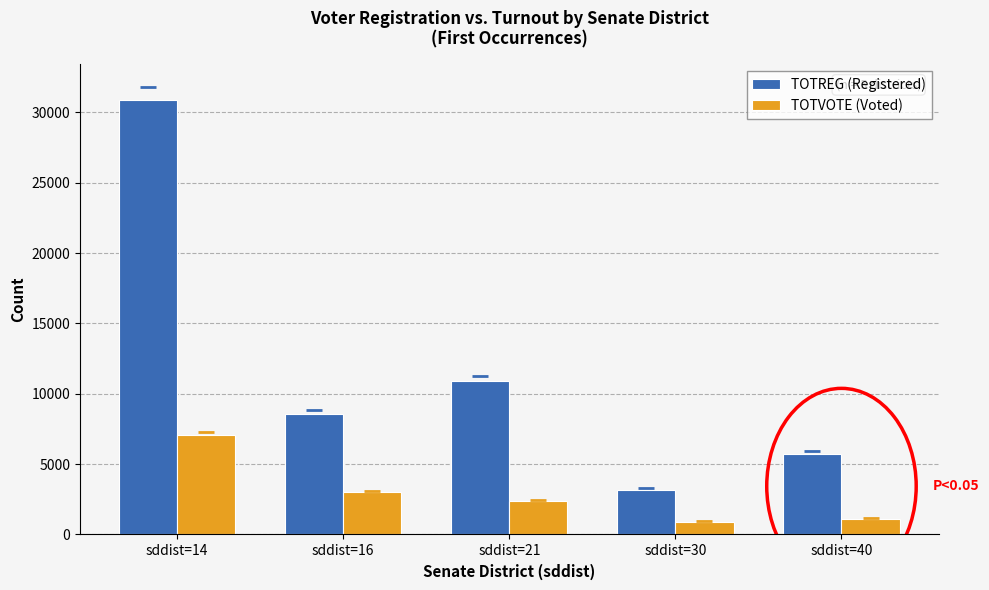

At which label does TOTVOTE (Voted) first exceed 2394?

sddist=14